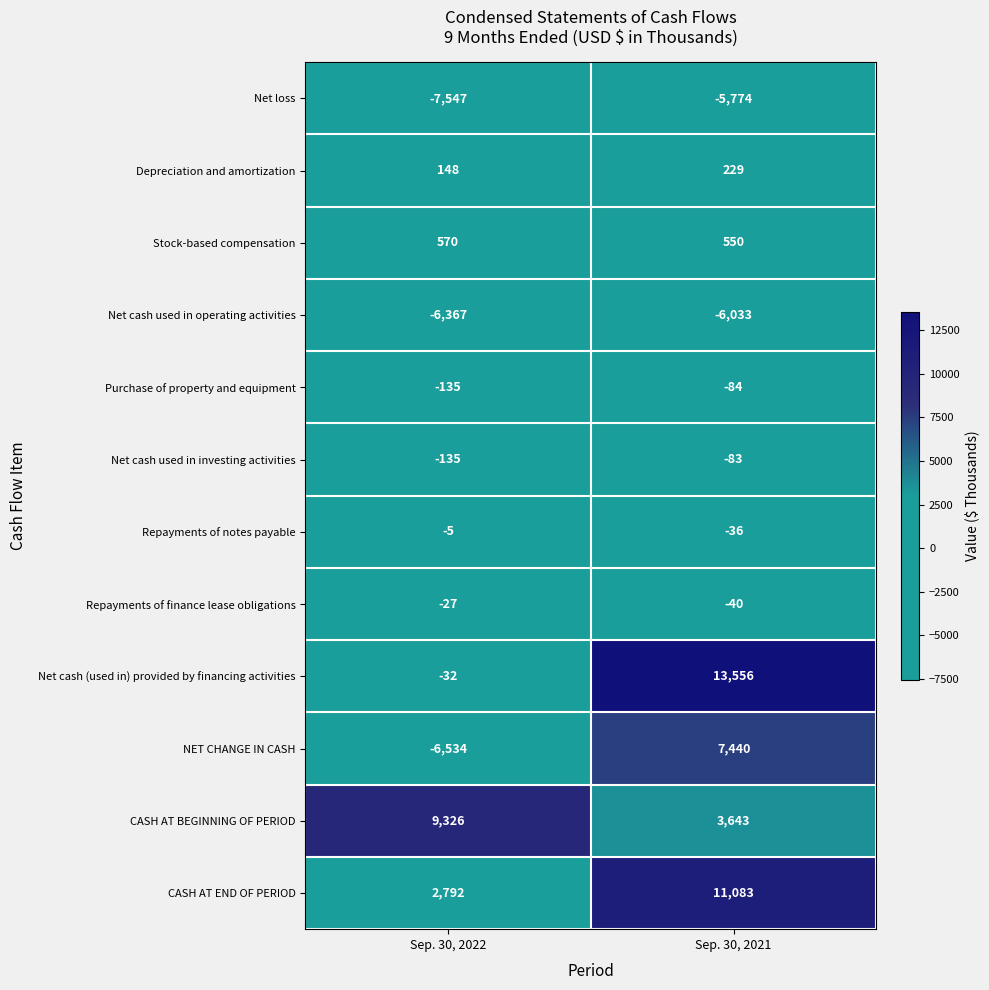

What is the total value across all series at Sep. 30, 2022?

-7946